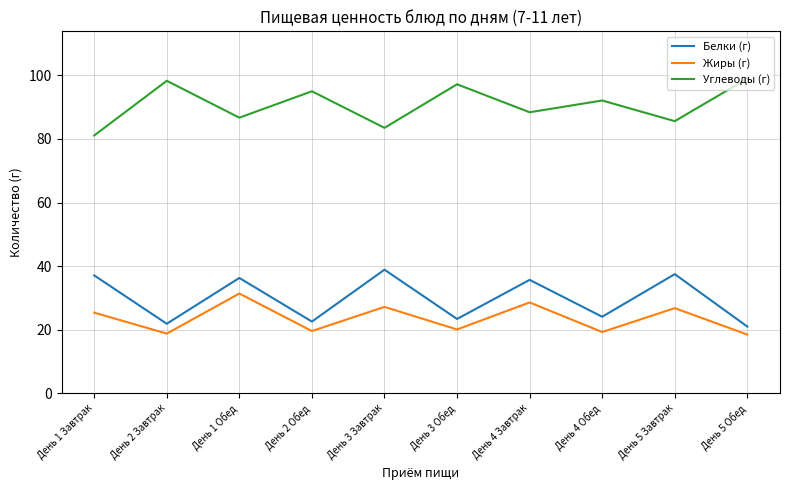

What is the total value across all series at День 1 Обед?

154.4